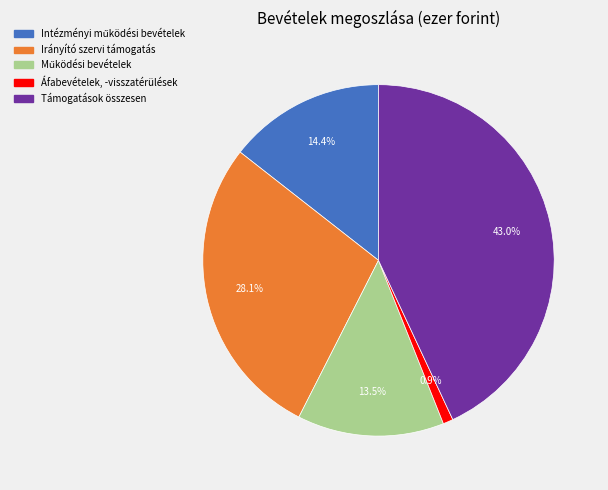

To the nearest percent, what is the difference between the Áfabevételek, -visszatérülések and Irányító szervi támogatás slice percentages?

27%